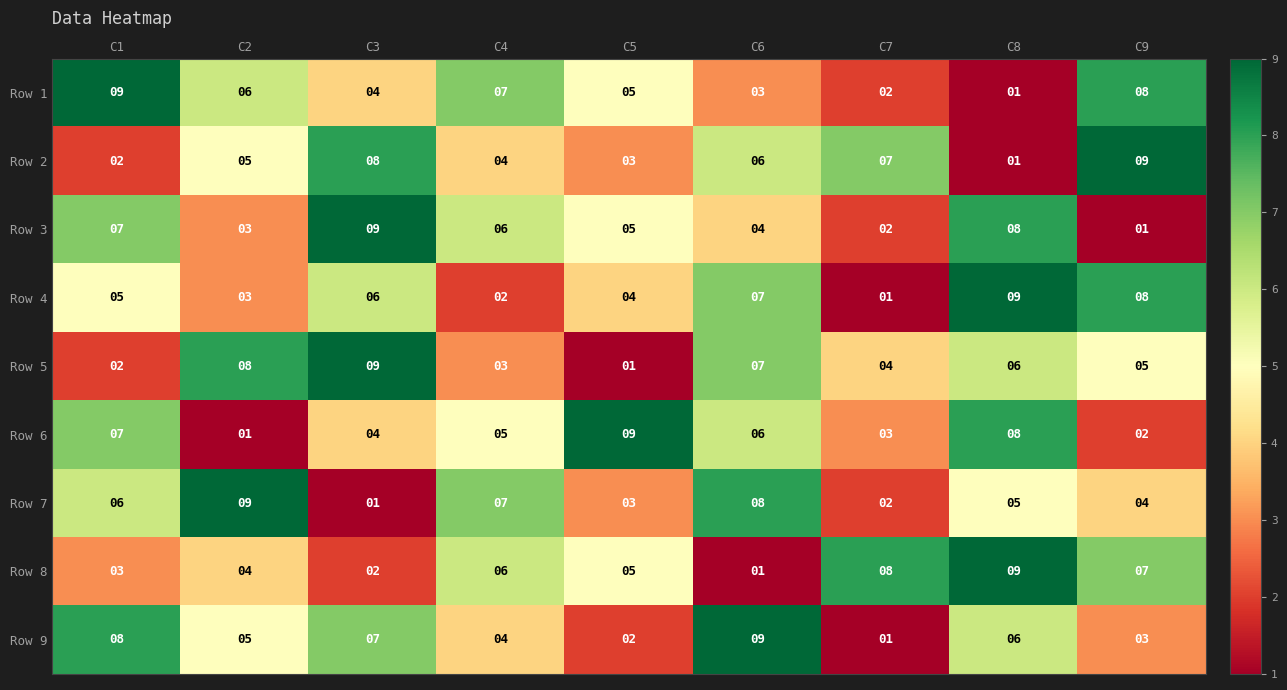

What is the total value across all series at C5?

37